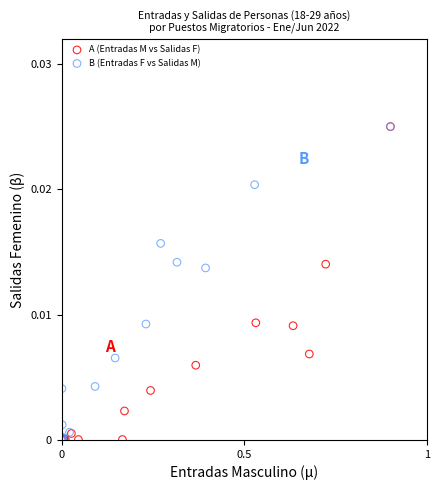

What are all the series names shown in the legend?

A (Entradas M vs Salidas F), B (Entradas F vs Salidas M)